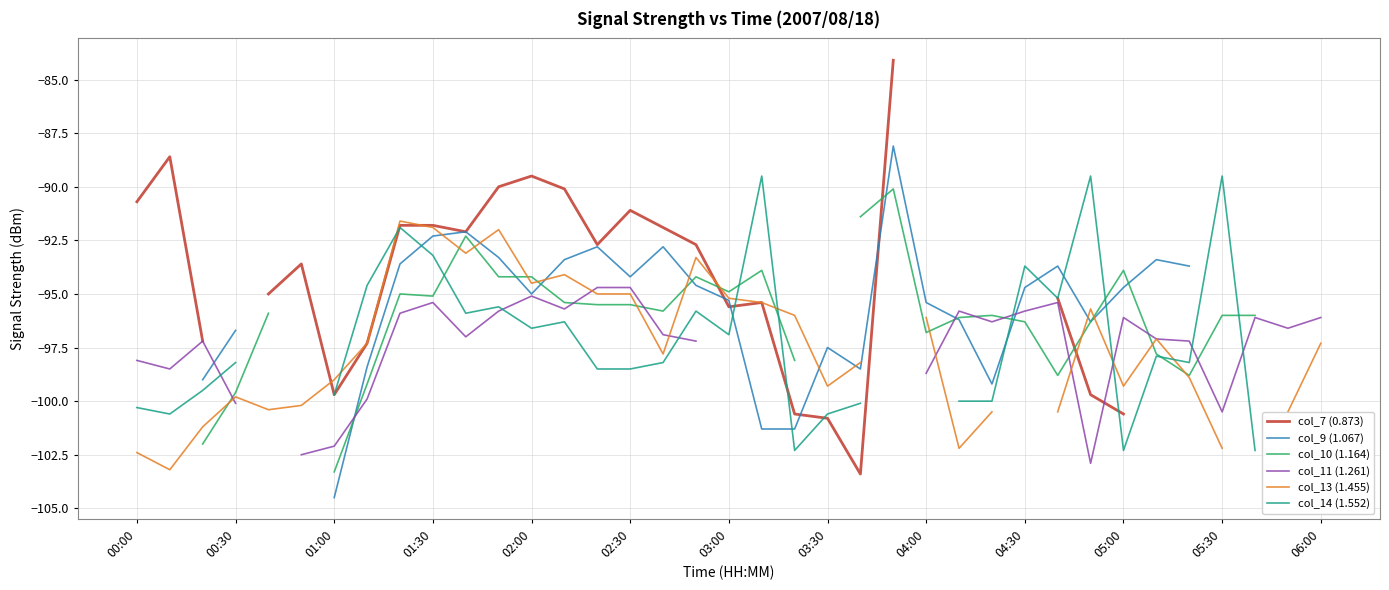

True or false: col_14 (1.552) has a value of -163.5 at 01:30.

False